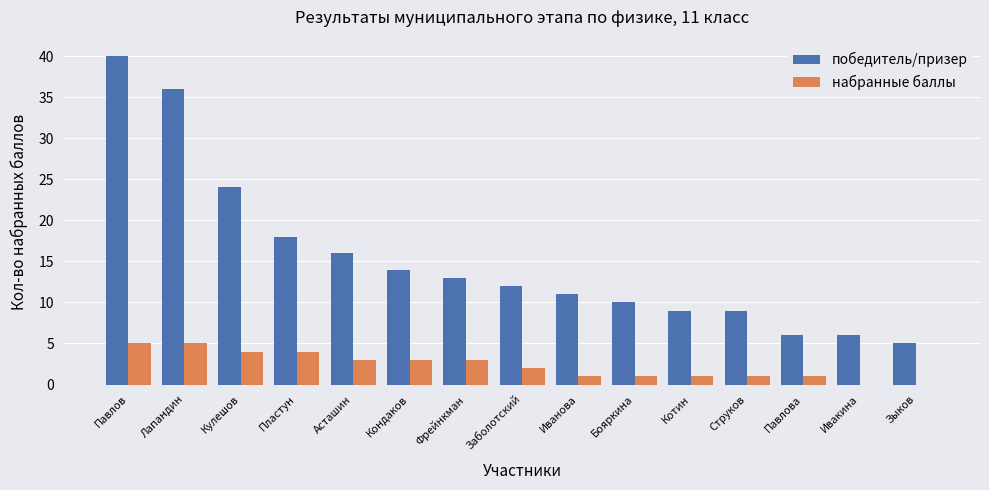

What is the highest value of the набранные баллы series?

5